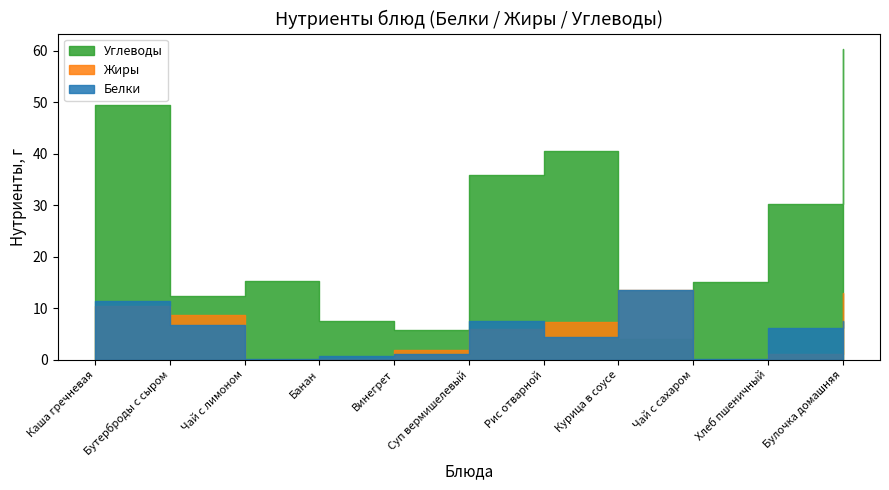

What is the total value across all series at Чай с сахаром?

15.1